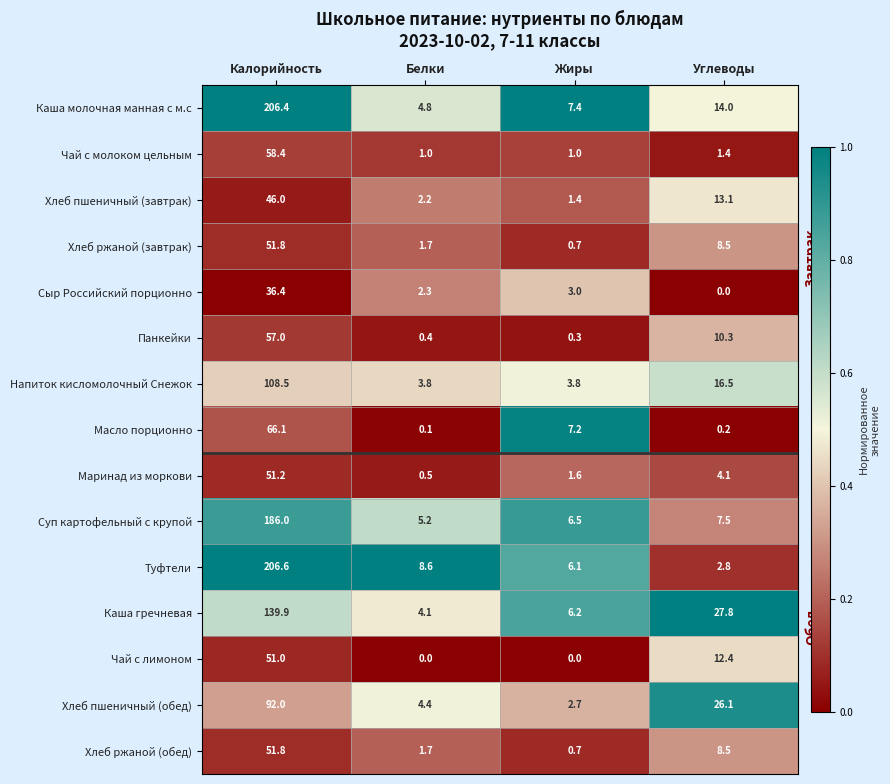

List the labels in order of Каша гречневая value, smallest first.

Белки, Жиры, Углеводы, Калорийность